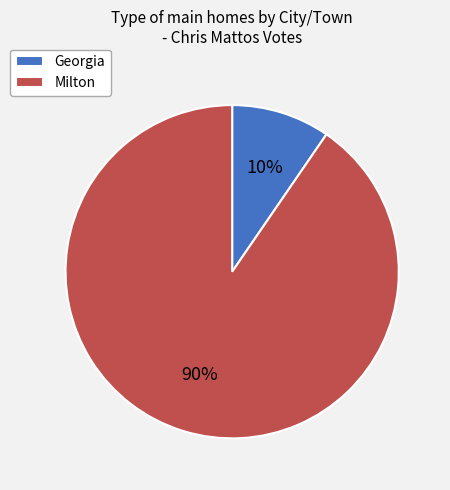

True or false: Milton accounts for 99% of the total.

False